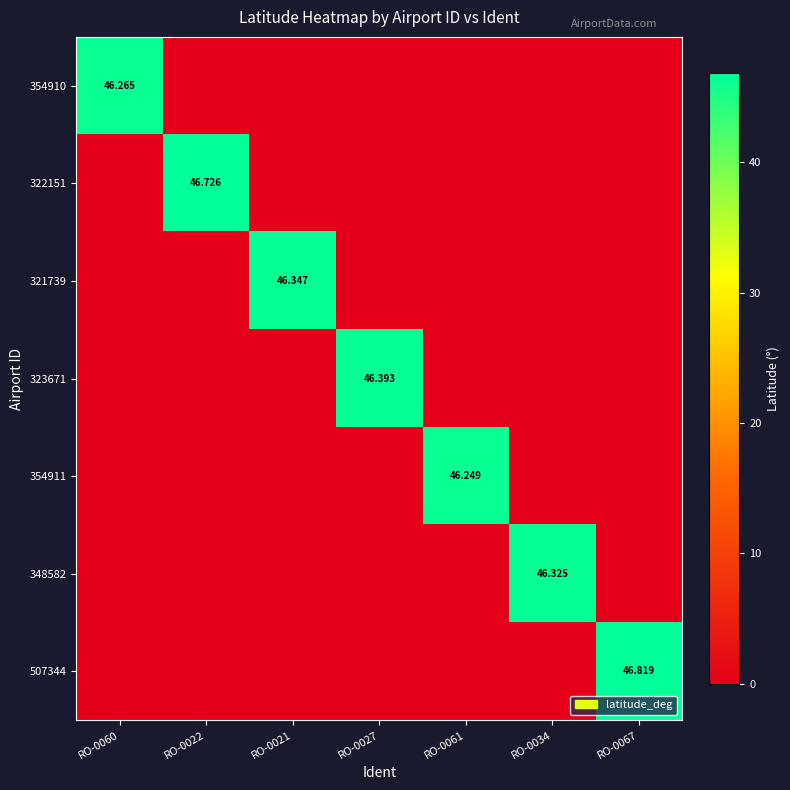

Which series has the largest total across all categories?

507344